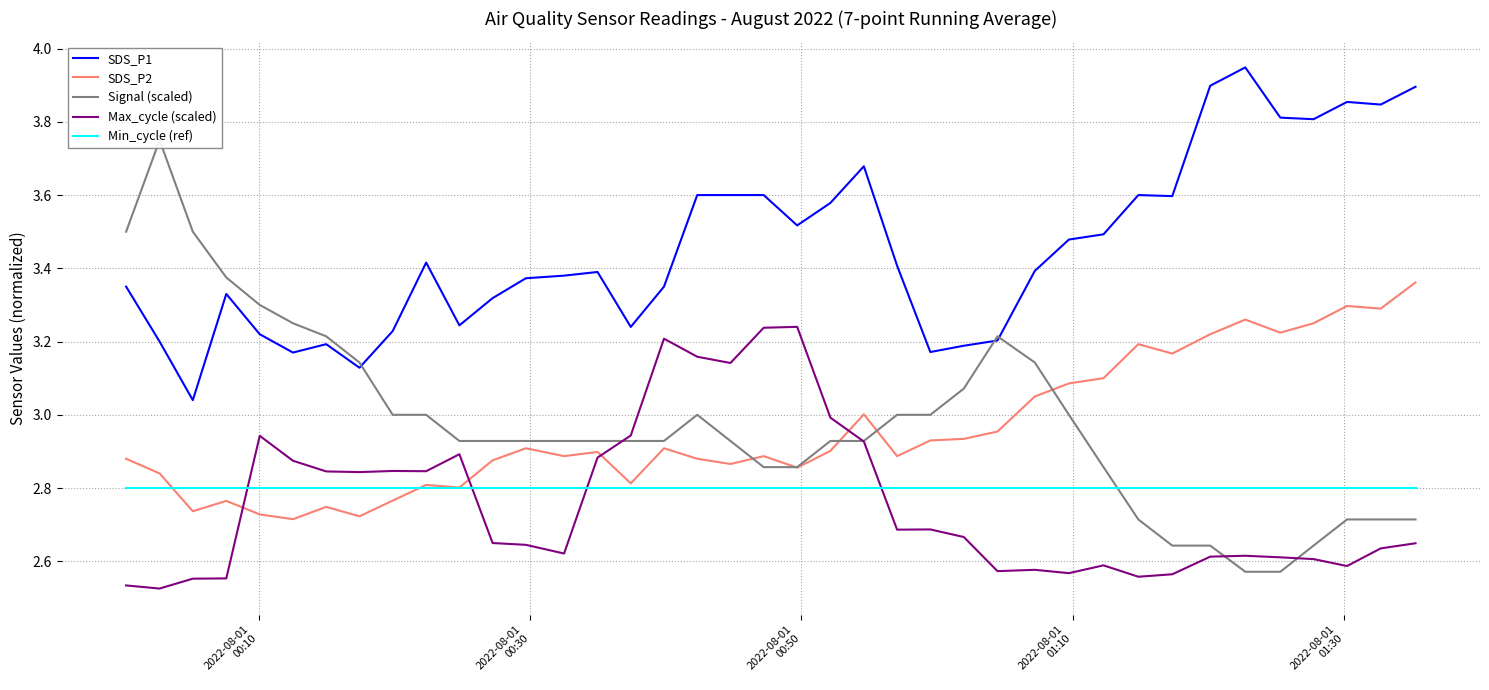

True or false: Max_cycle (scaled) and Min_cycle (ref) intersect in this chart.

True